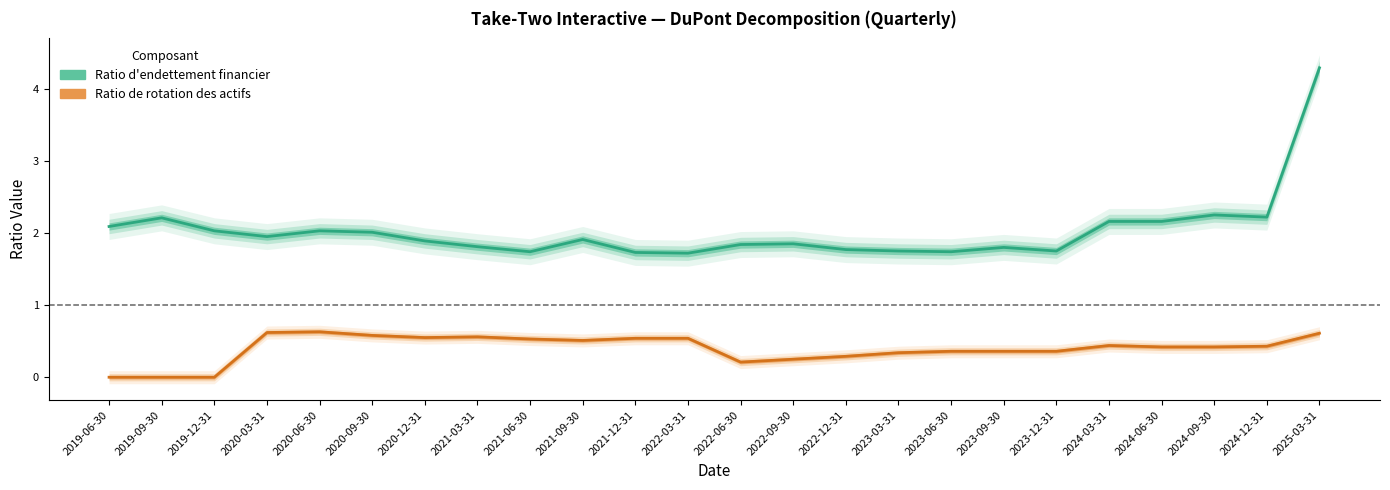

At how many categories does at least one series exceed 2?

10